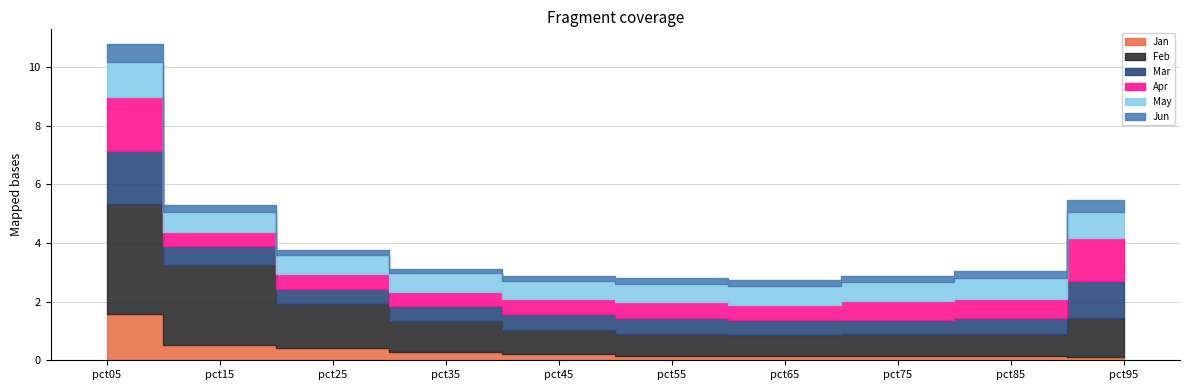

True or false: Apr has more than 0 interior local peaks.

True